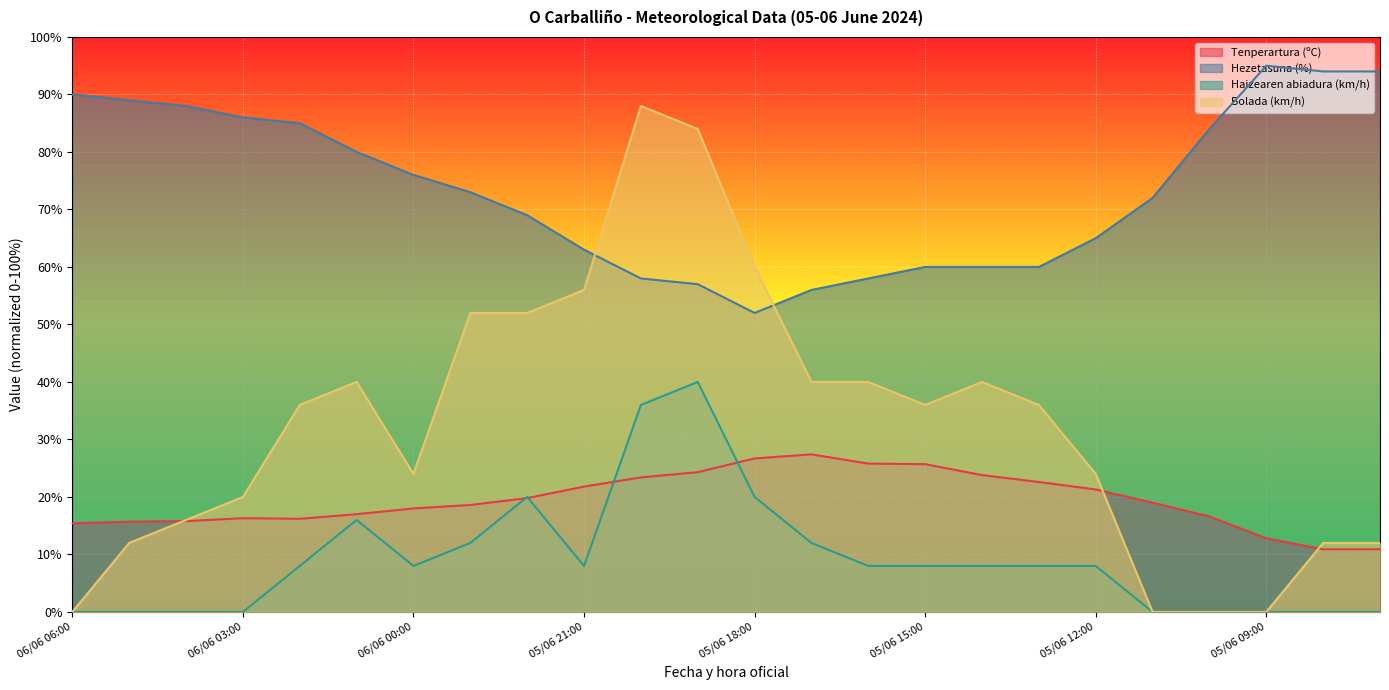

What is the spread (max minus min) of values at 05/06 15:00?

52.0